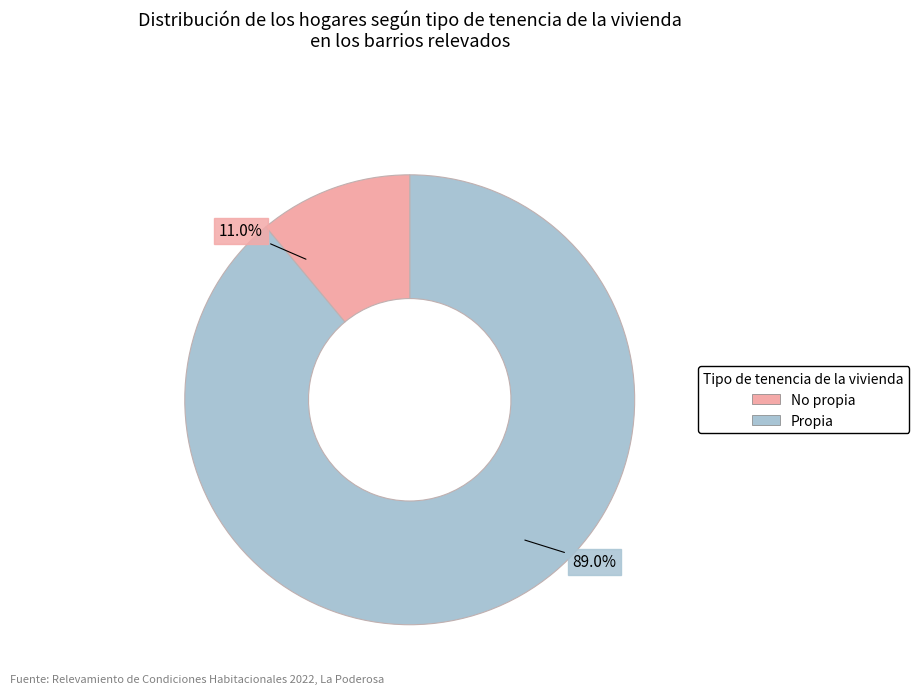

Does any single category account for the majority?

Yes